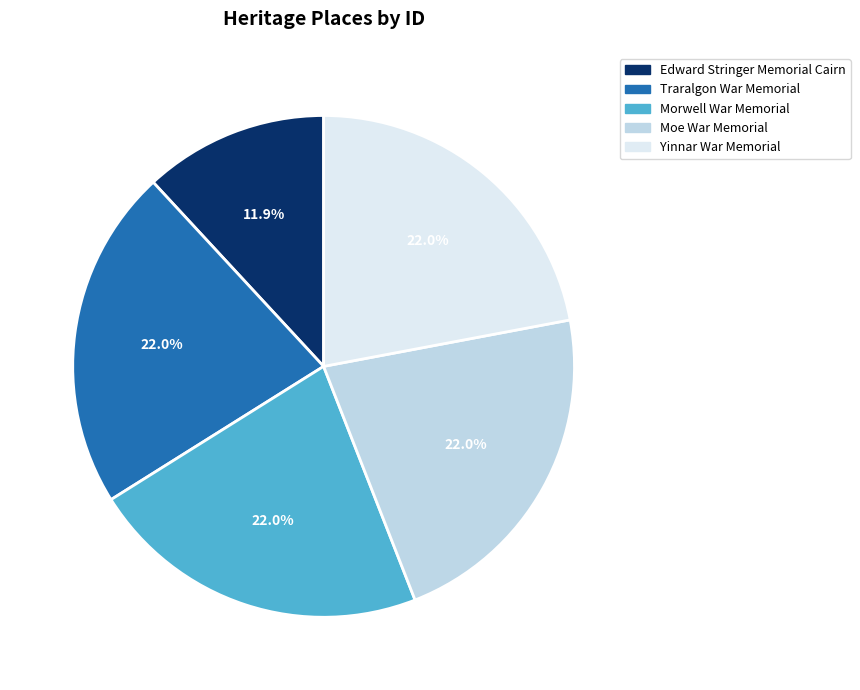

To the nearest percent, what portion does Edward Stringer Memorial Cairn represent?

12%